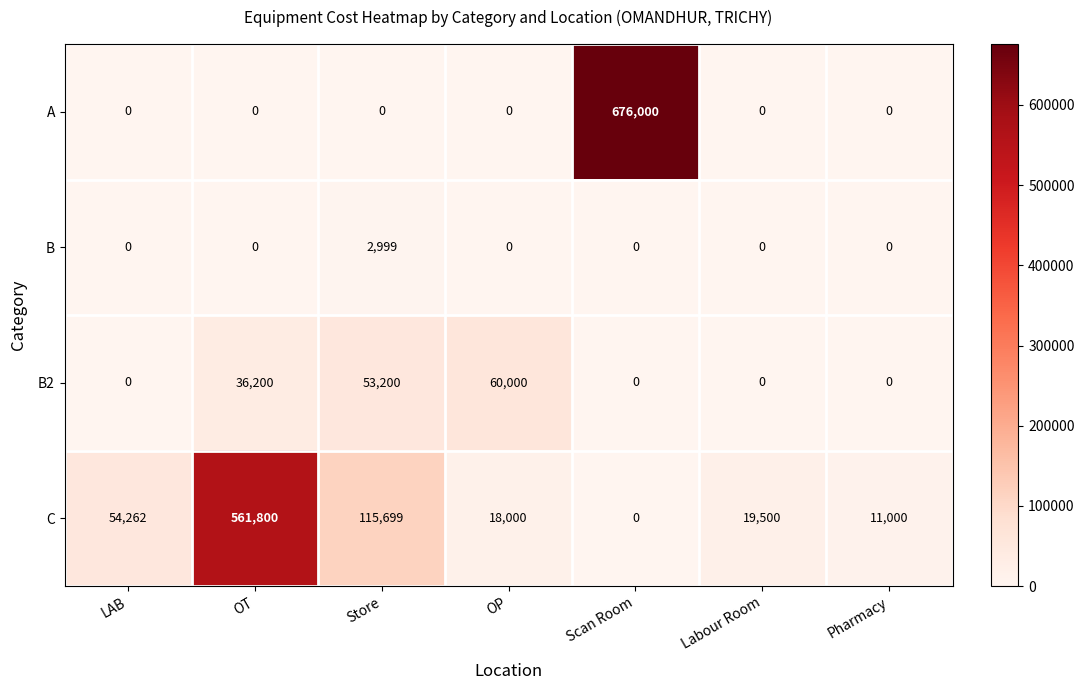

Which series has the widest spread of values?

A